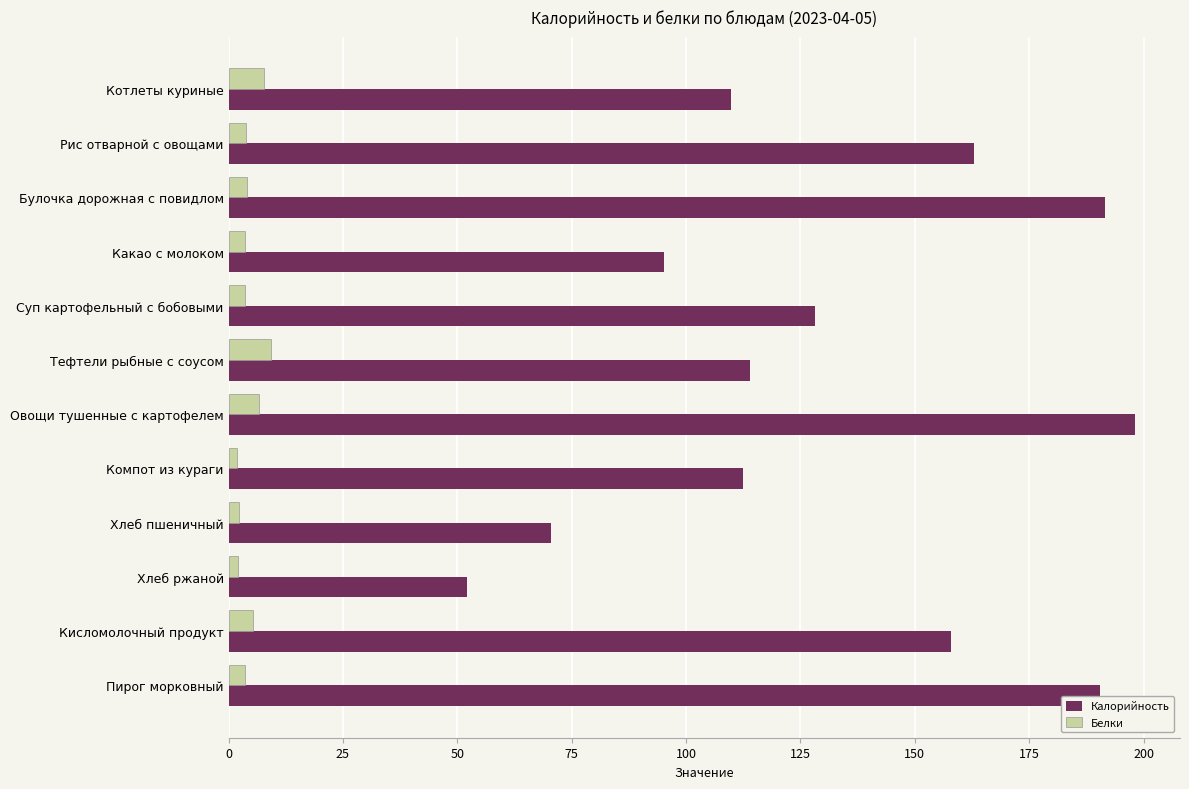

Which label corresponds to the largest value in the chart?

Овощи тушенные с картофелем